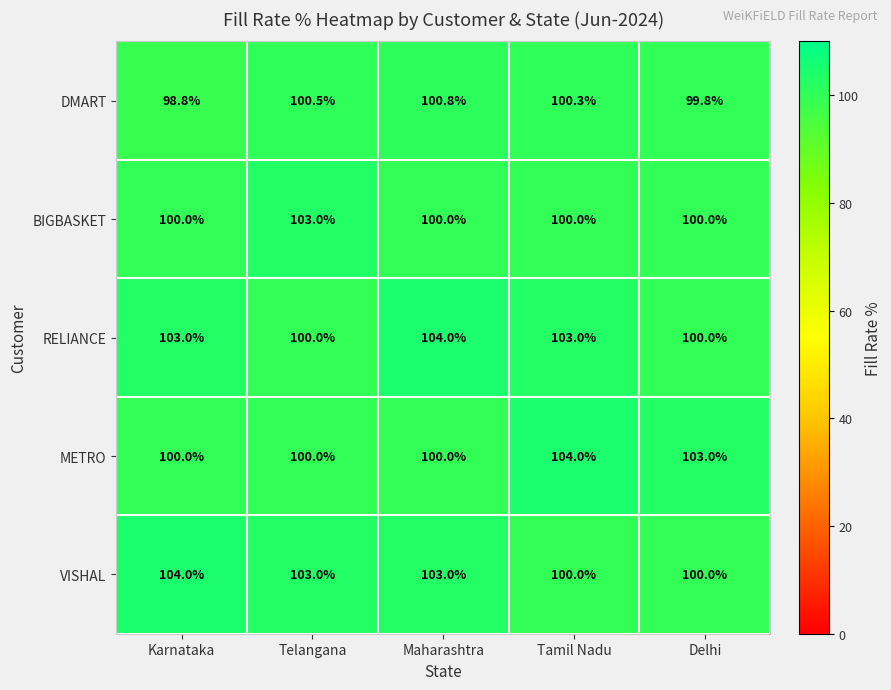

At which category is the sum across all series the highest?

Maharashtra